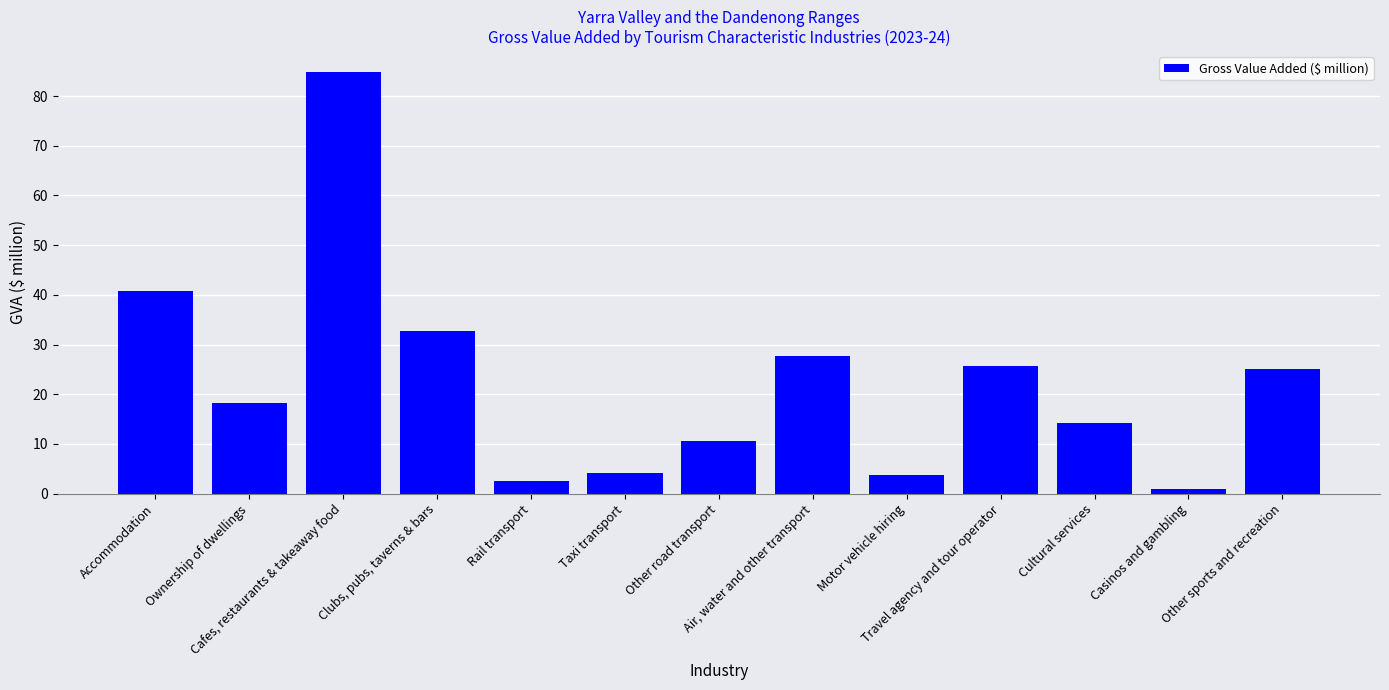

Reading right to left, transcribe all the data shown in this chart.

Other sports and recreation=25.0	Casinos and gambling=0.9	Cultural services=14.2	Travel agency and tour operator=25.7	Motor vehicle hiring=3.7	Air, water and other transport=27.7	Other road transport=10.7	Taxi transport=4.1	Rail transport=2.5	Clubs, pubs, taverns & bars=32.7	Cafes, restaurants & takeaway food=84.8	Ownership of dwellings=18.2	Accommodation=40.7